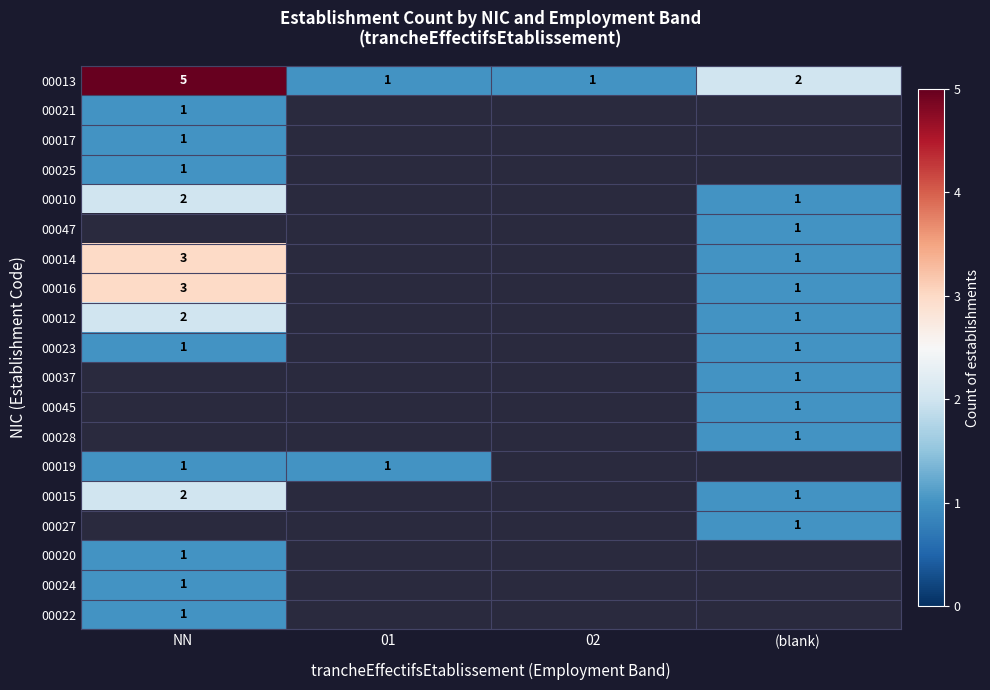

The value of 00022 at NN is 1. True or false?

True